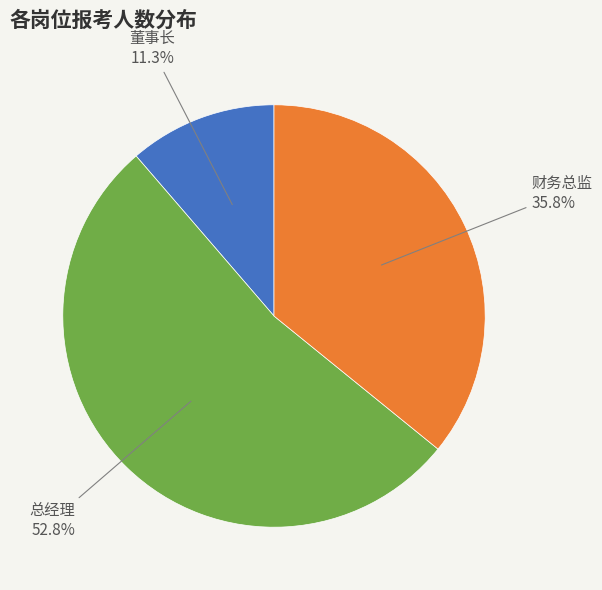

Does 董事长 account for over 50% of the chart?

No